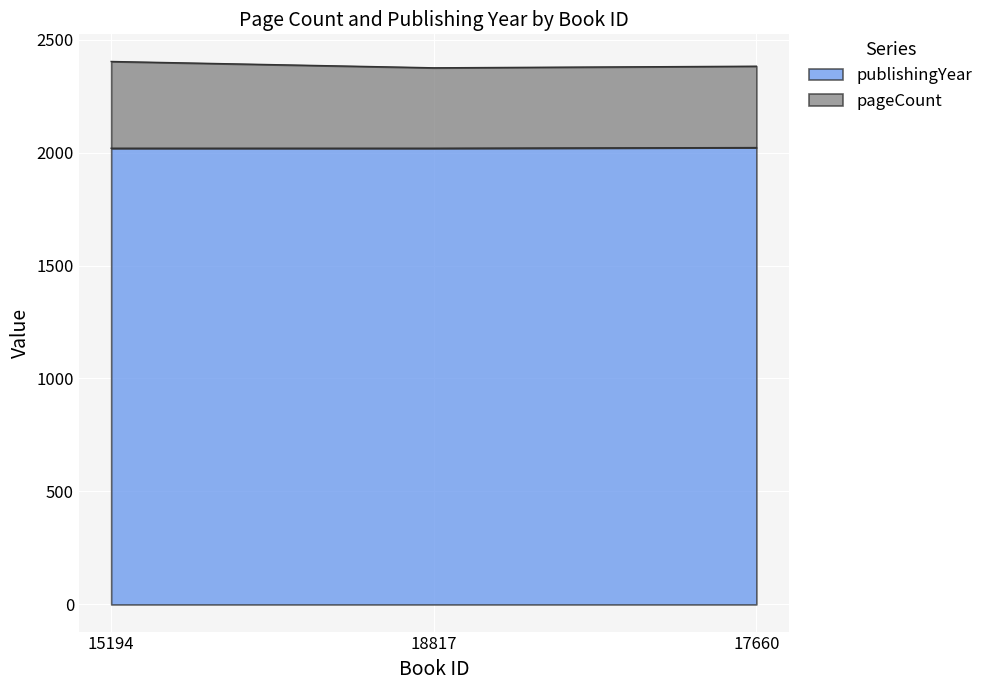

How many lines are shown in the chart?

2